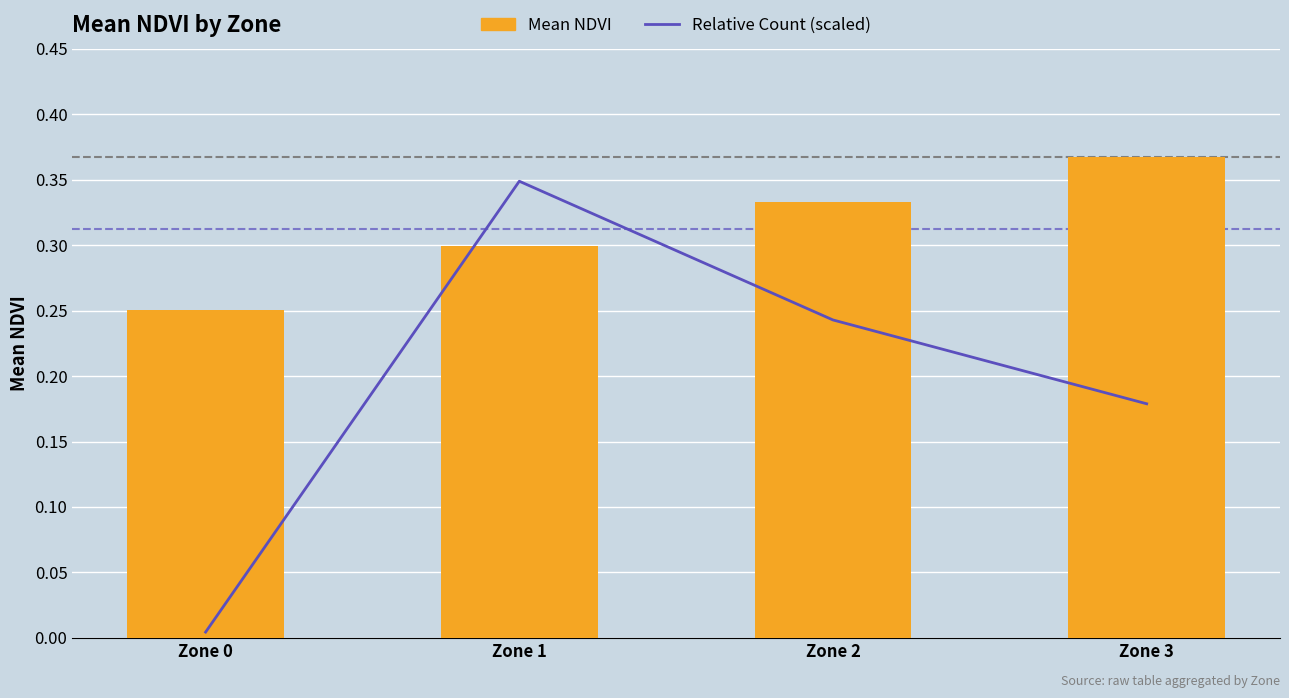

What is the sum of all Mean NDVI values?

1.2